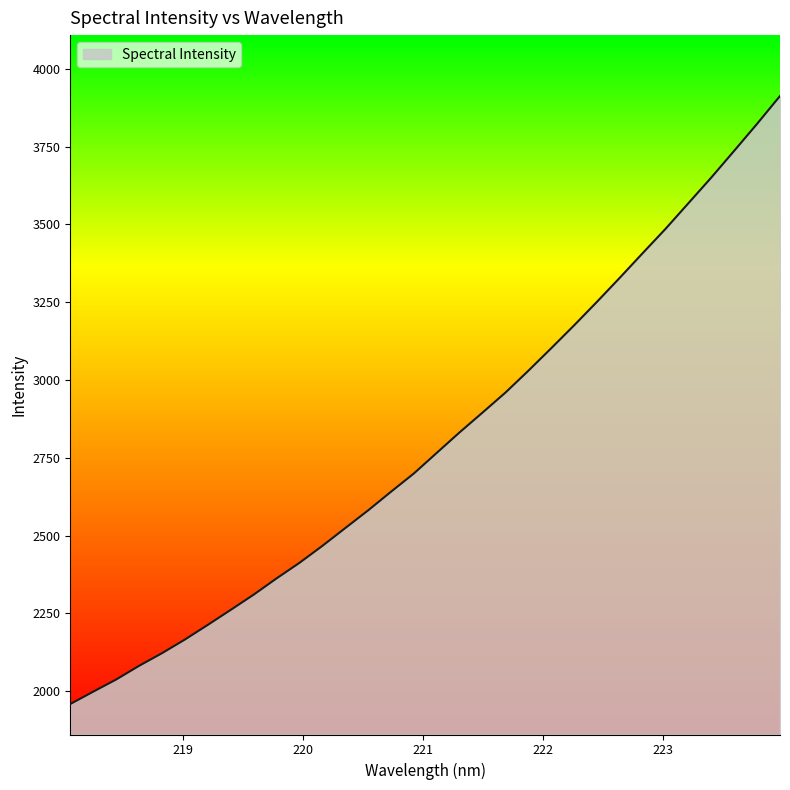

What is the minimum value shown in the chart?

1958.5